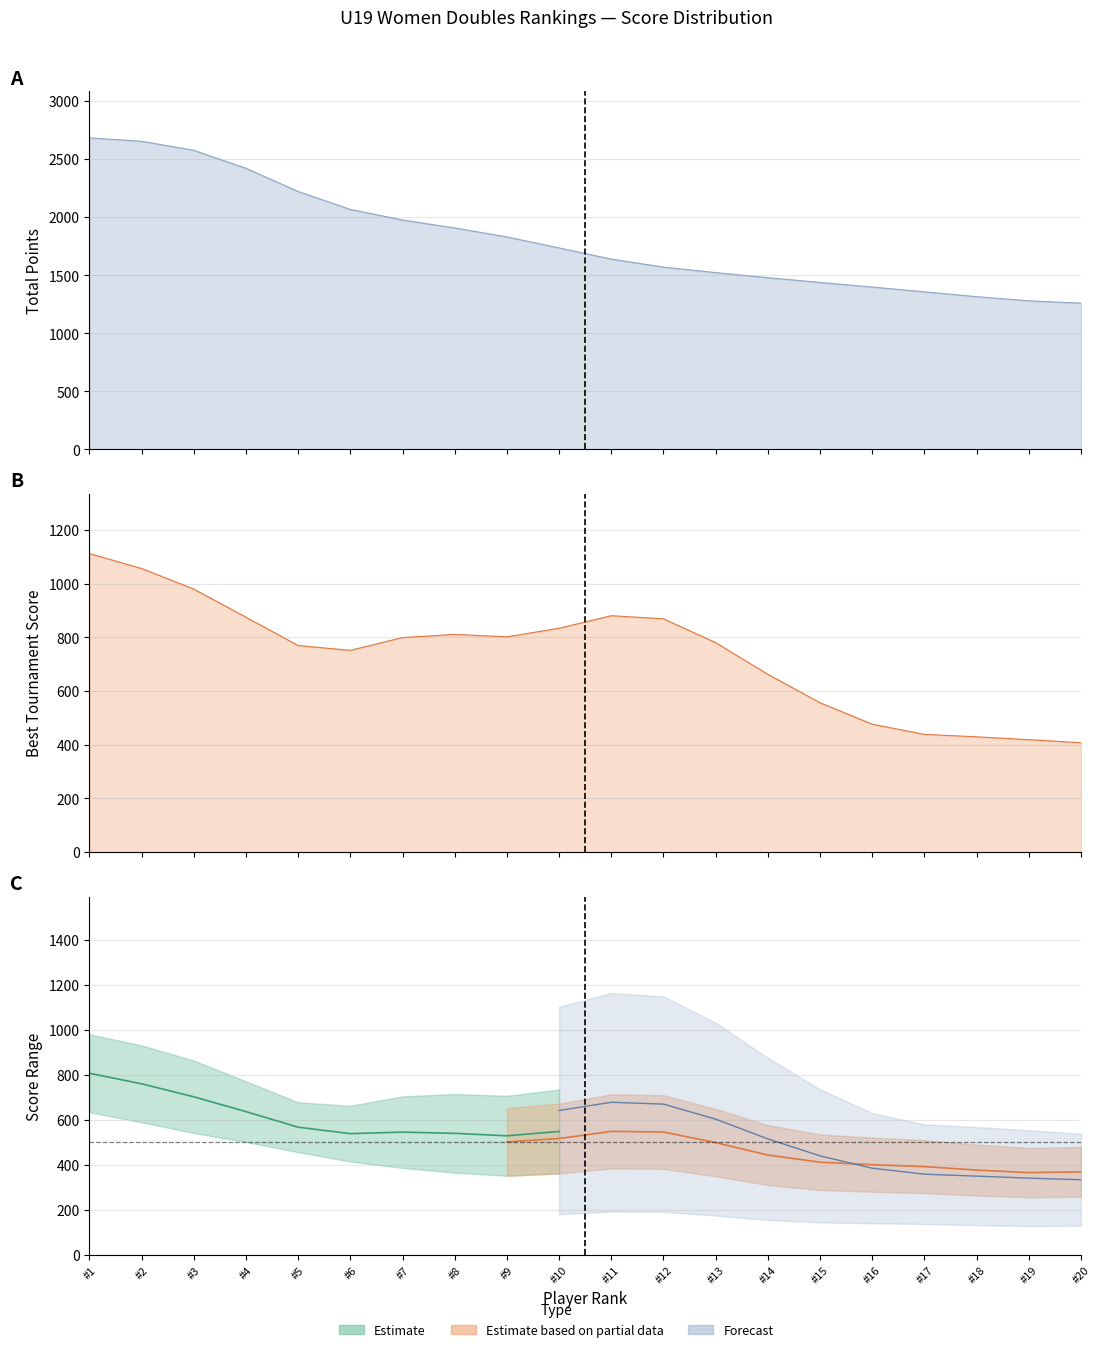

What is the total value across all series at 20?

2070